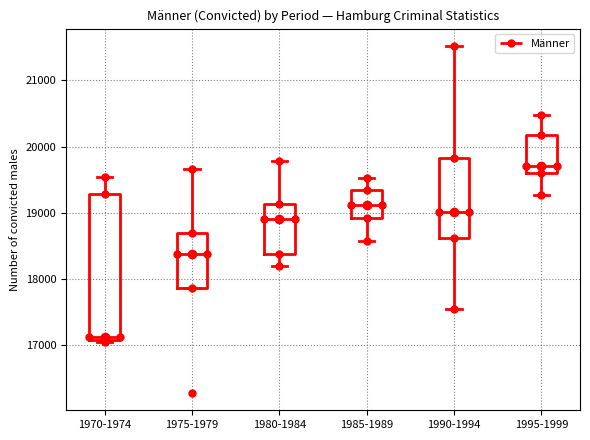

Which box's median line is the highest?

1995-1999